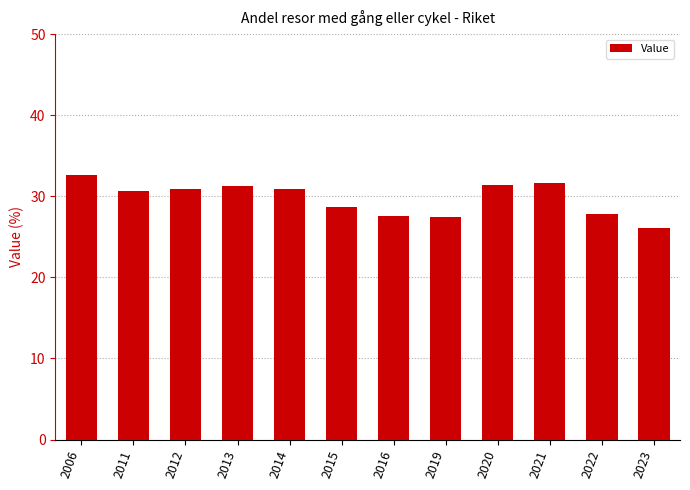

What is the sum of the values at 2019 and 2006?

60.1